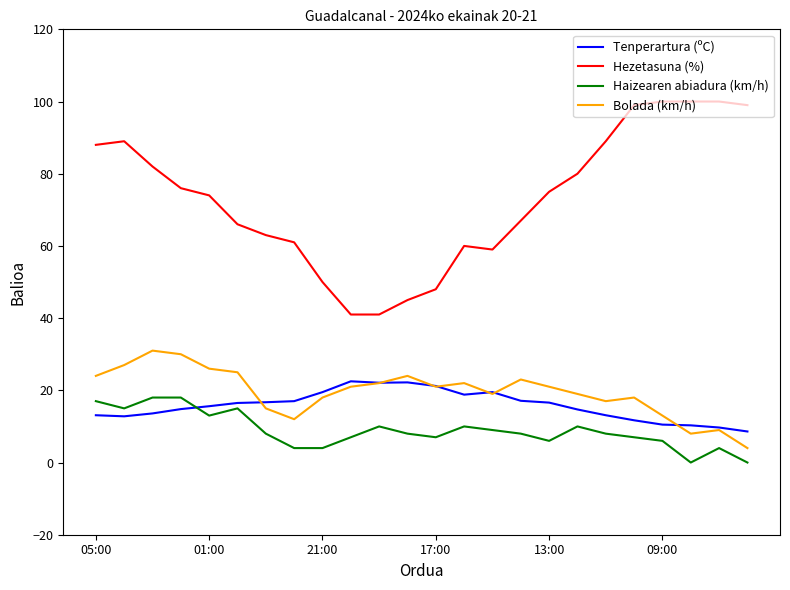

True or false: Haizearen abiadura (km/h) has more than 1 interior local peaks.

True